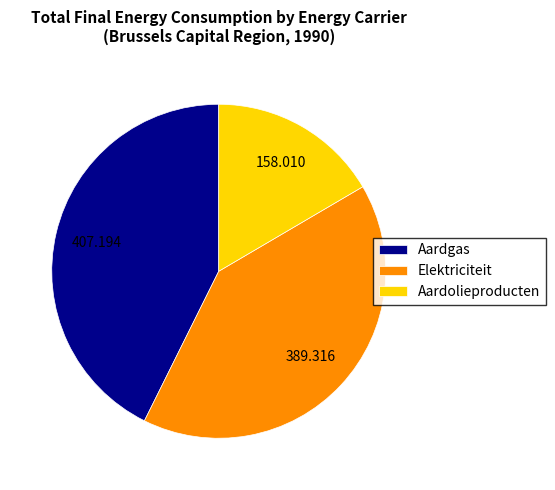

Combined, do Aardgas and Elektriciteit account for over 50%?

Yes